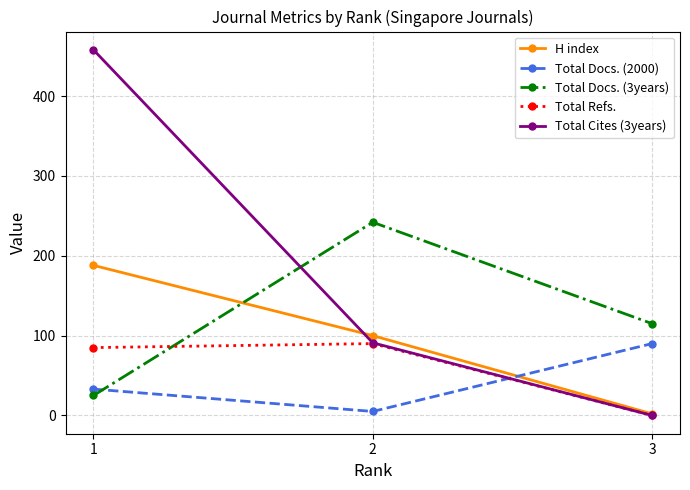

What is the average value of the Total Refs. series?

58